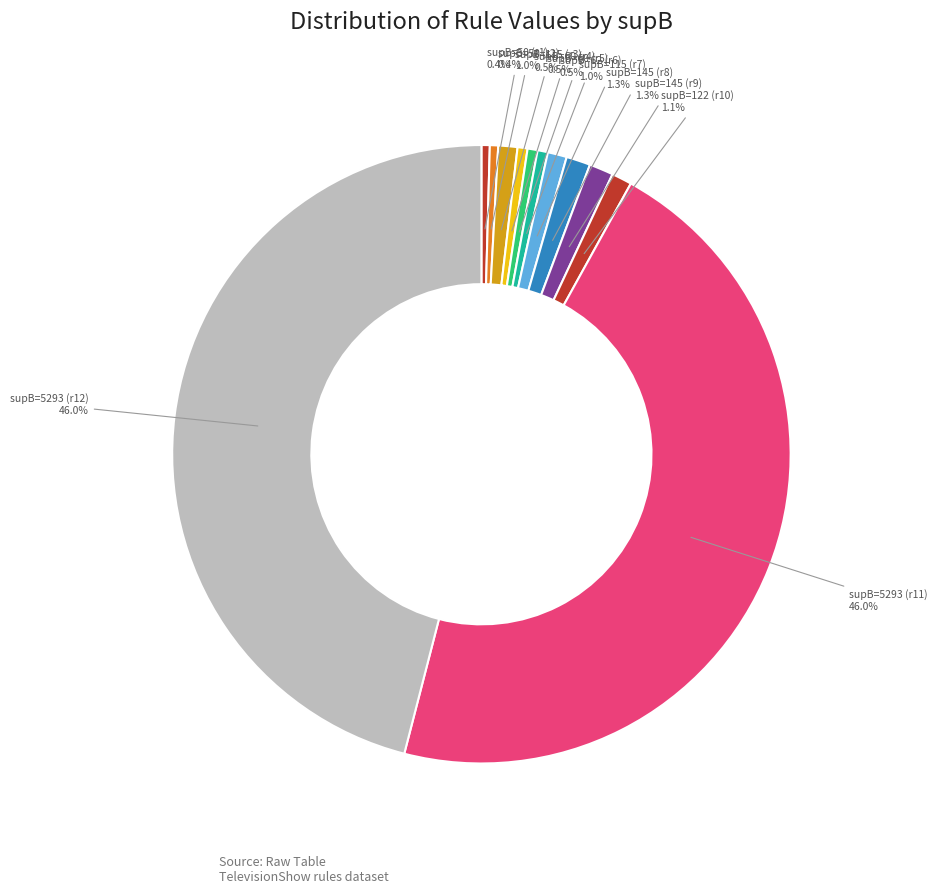

To the nearest percent, what is the average slice percentage?

8%